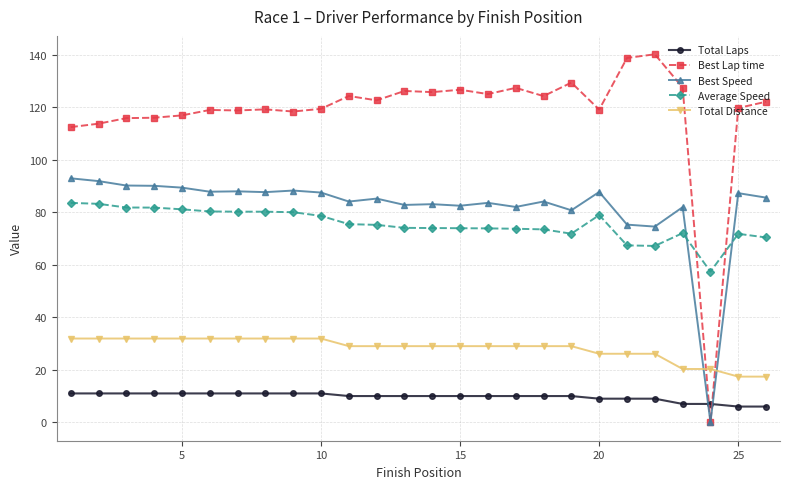

Which series has the widest spread of values?

Best Lap time